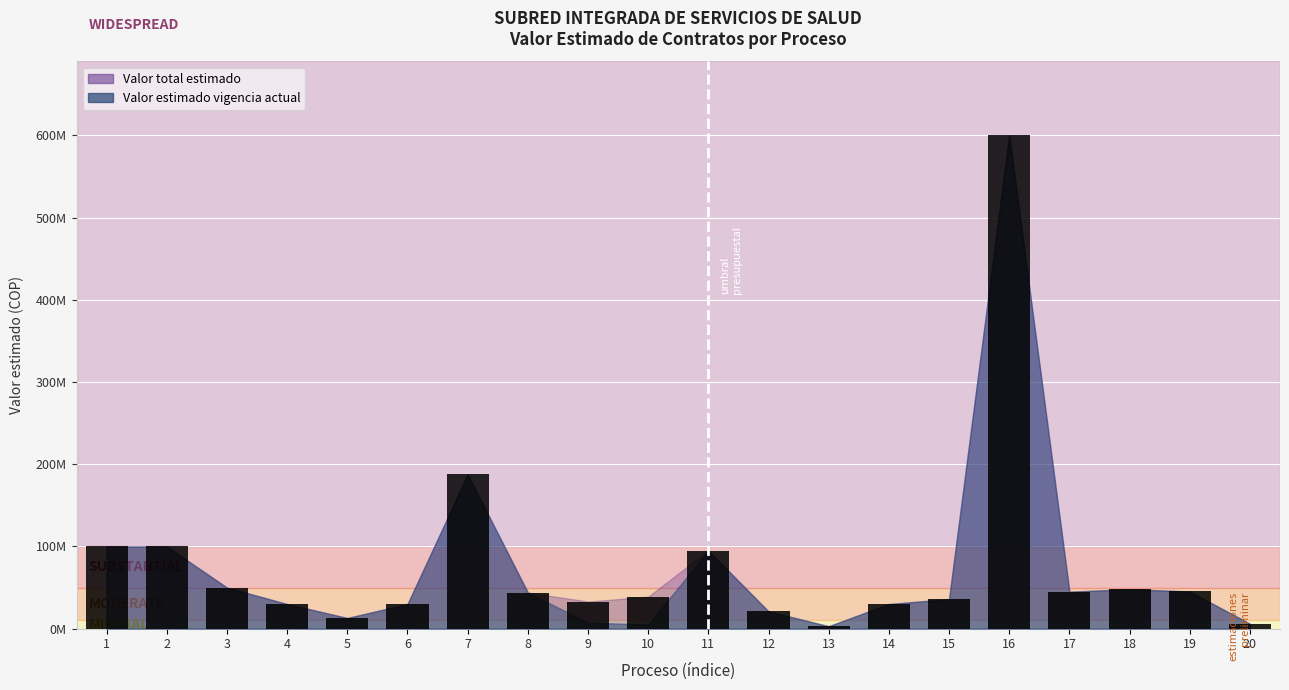

True or false: the data shows 41165282 at 7.

False